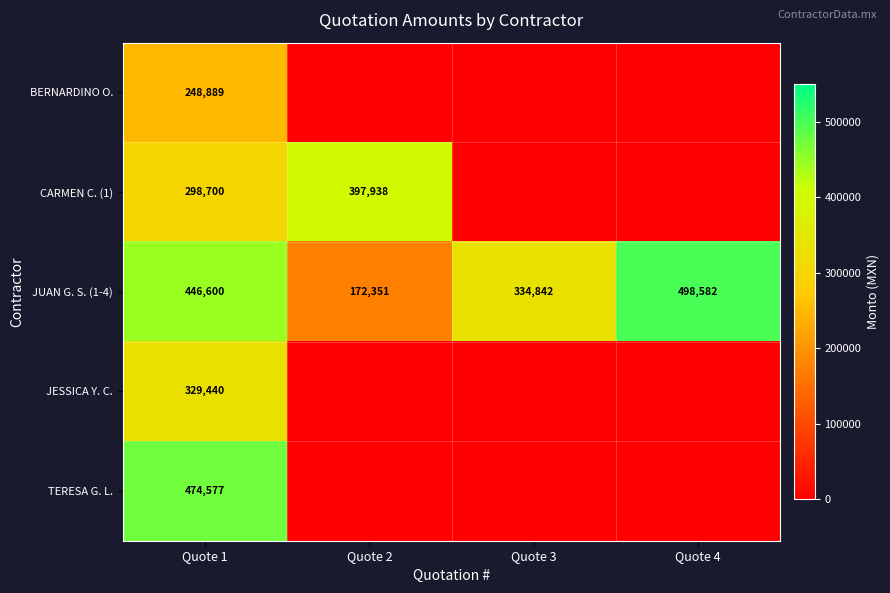

List the series in order of their peak value, lowest first.

BERNARDINO O., JESSICA Y. C., CARMEN C. (1), TERESA G. L., JUAN G. S. (1-4)